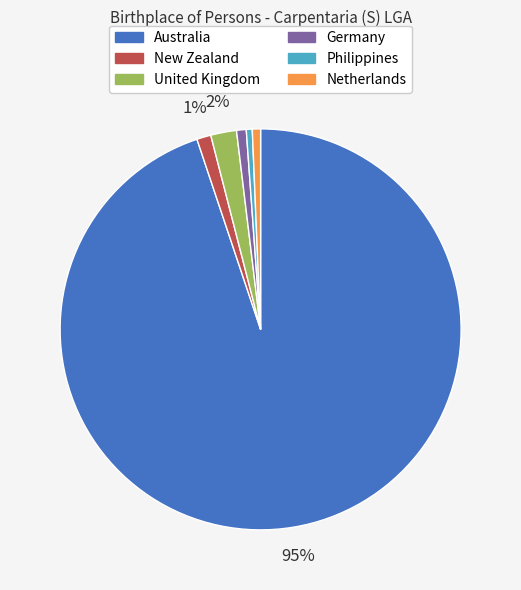

Is there any slice that represents more than half of the pie?

Yes